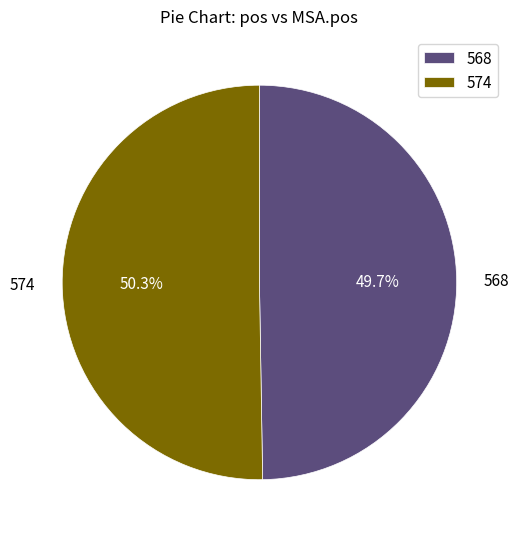

What portion of the pie excludes 574?

49.7%